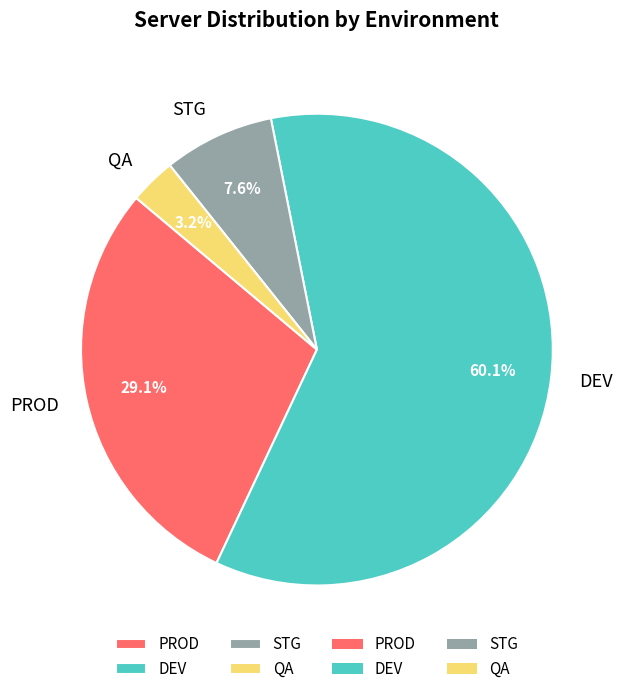

Do QA and PROD together represent more than half of the pie?

No